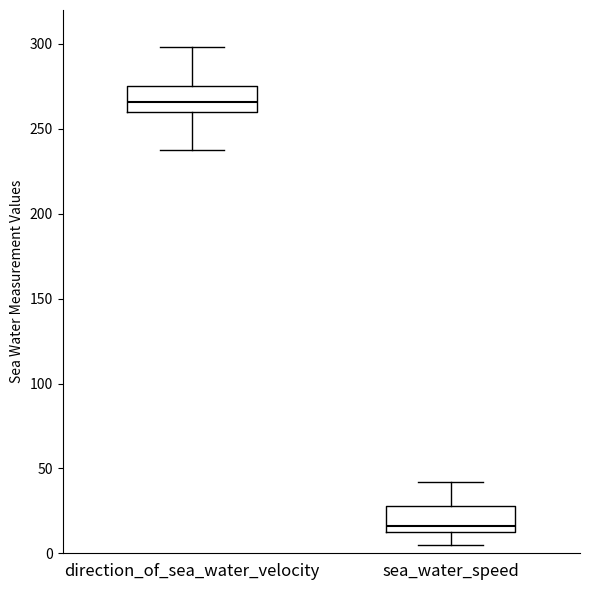

Which box's median line is the highest?

direction_of_sea_water_velocity